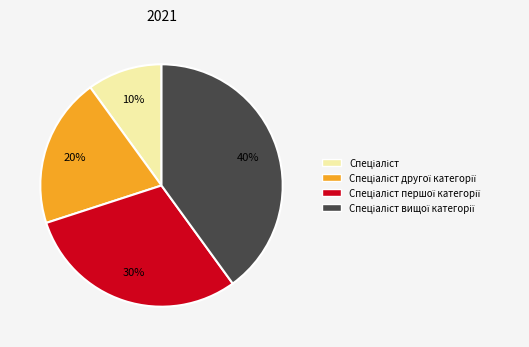

Is there a majority slice in this chart?

No